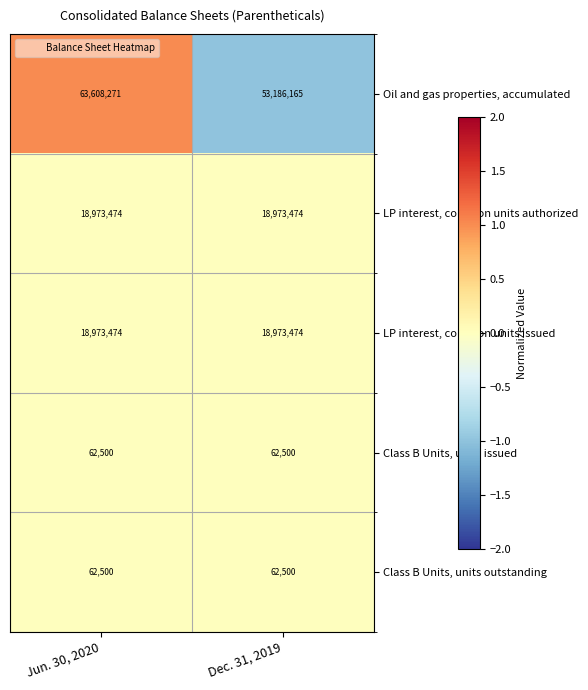

At which category does the chart reach its peak across all series?

Jun. 30, 2020